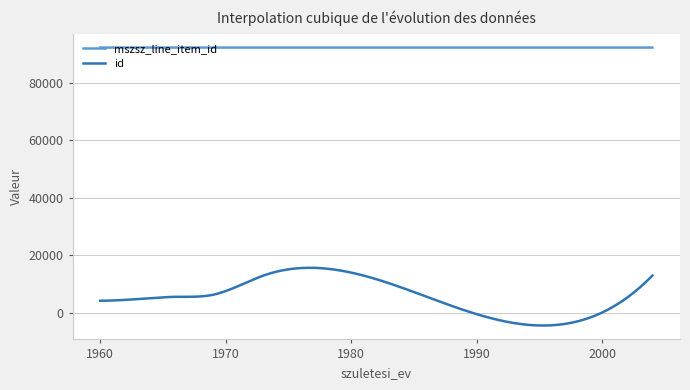

What is the sum of all id values?

1710287.0